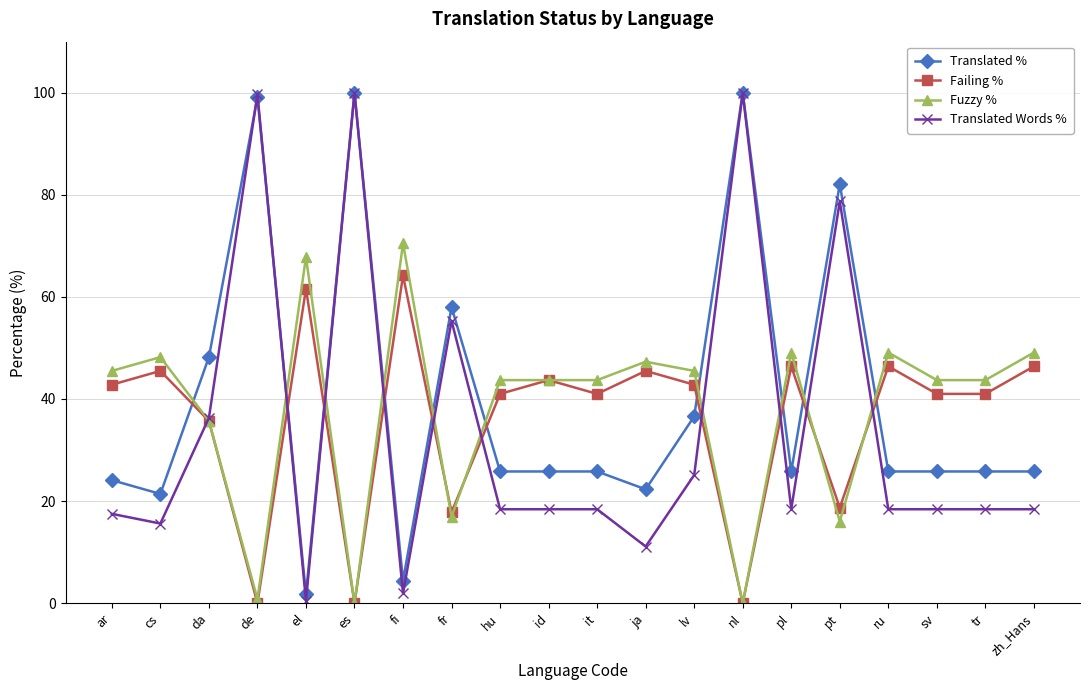

What is the sum of all Translated Words % values?

688.9